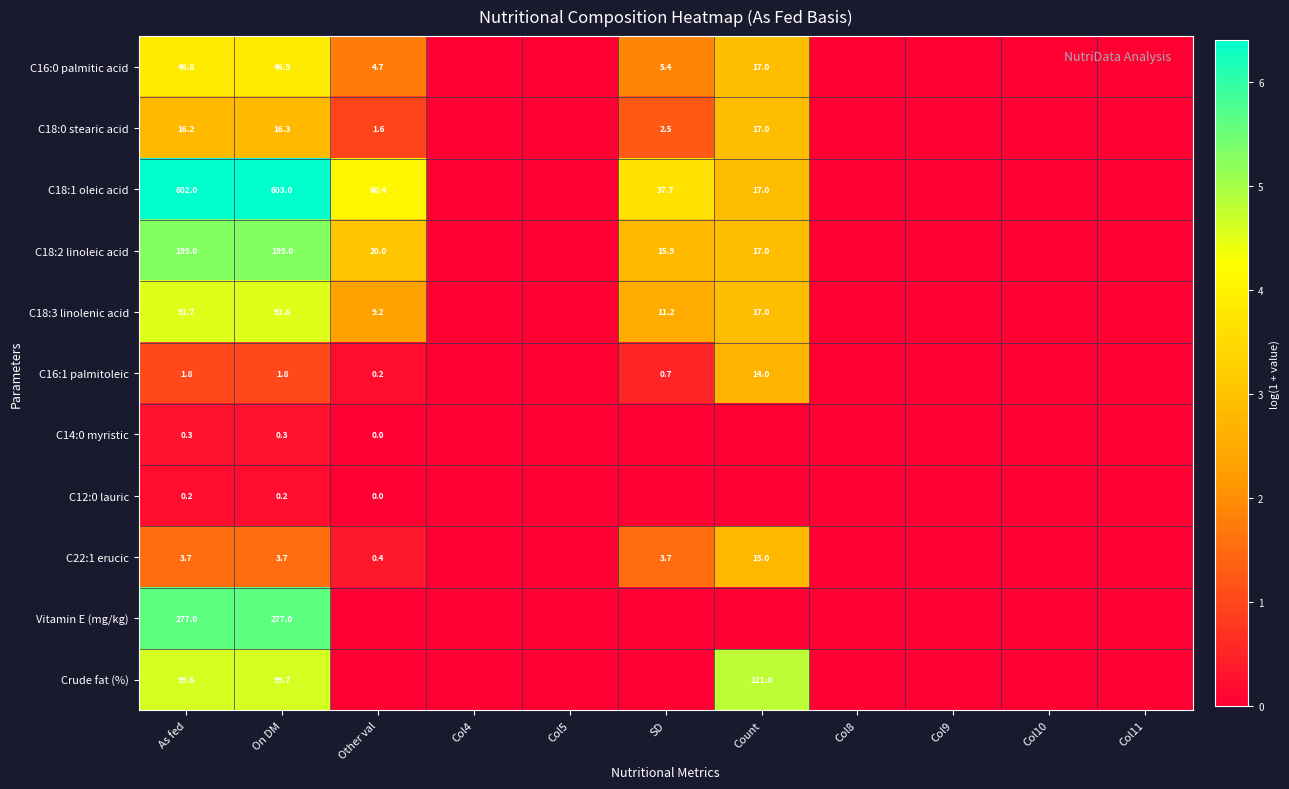

Rank the series at As fed from highest to lowest value.

C18:1 oleic acid, Vitamin E (mg/kg), C18:2 linoleic acid, Crude fat (%), C18:3 linolenic acid, C16:0 palmitic acid, C18:0 stearic acid, C22:1 erucic, C16:1 palmitoleic, C14:0 myristic, C12:0 lauric